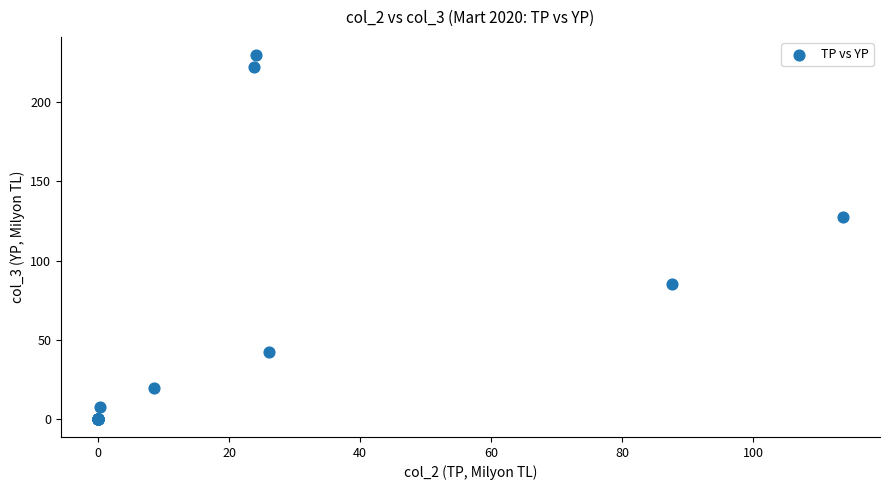

What Y value in the scatter plot is closest to 114?

127.6